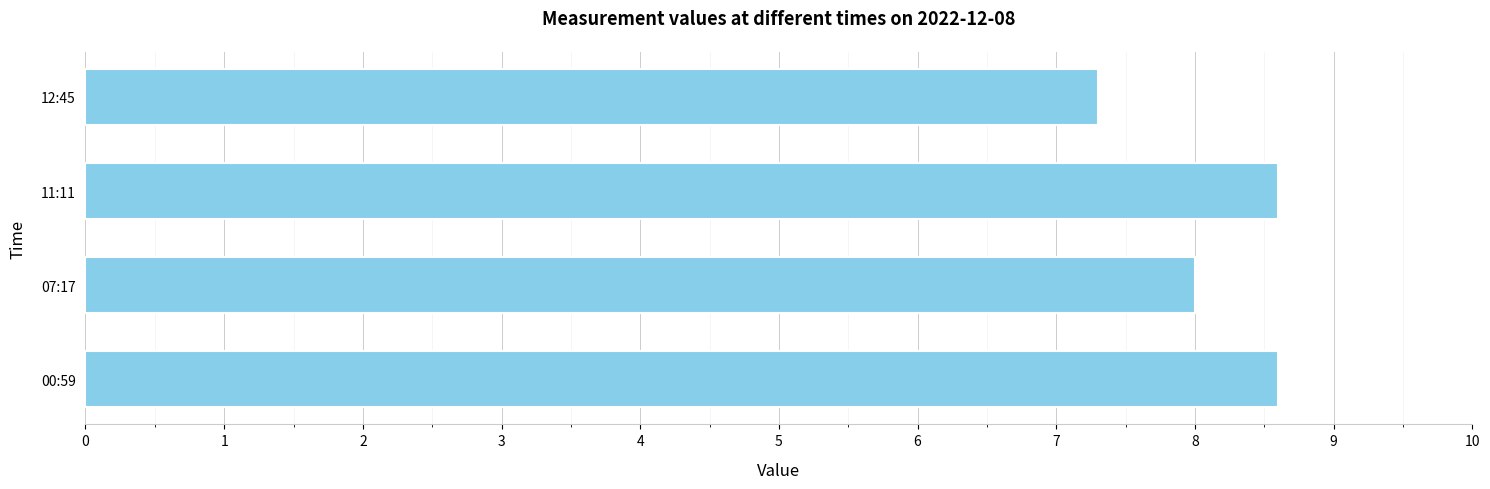

At which category does the chart reach its minimum across all series?

12:45